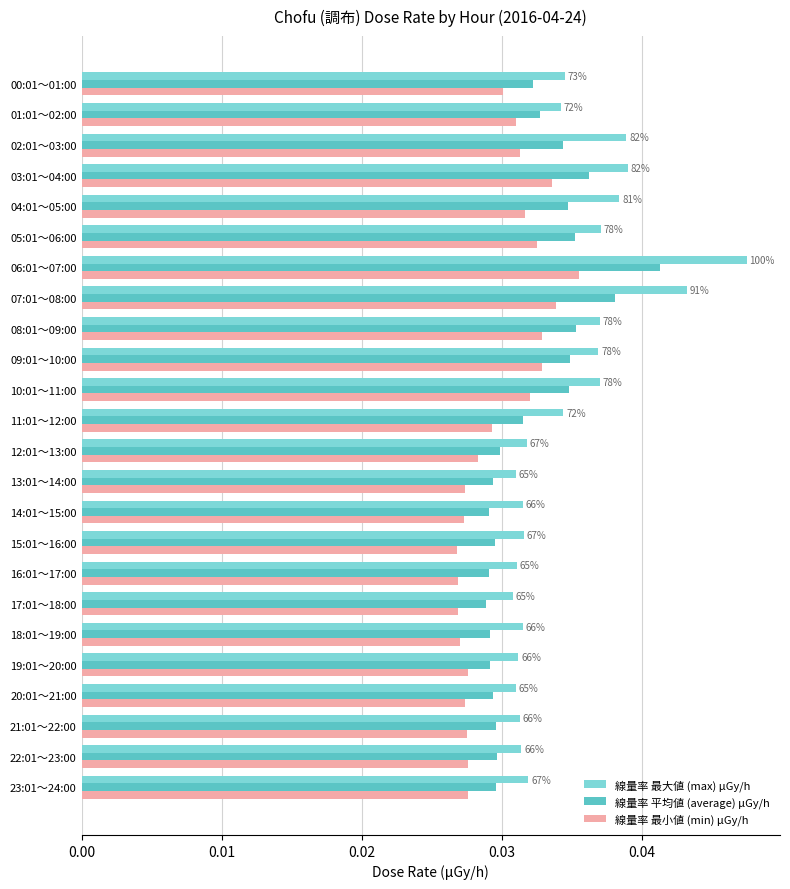

Which series has the widest spread of values?

線量率 最大値 (max) μGy/h